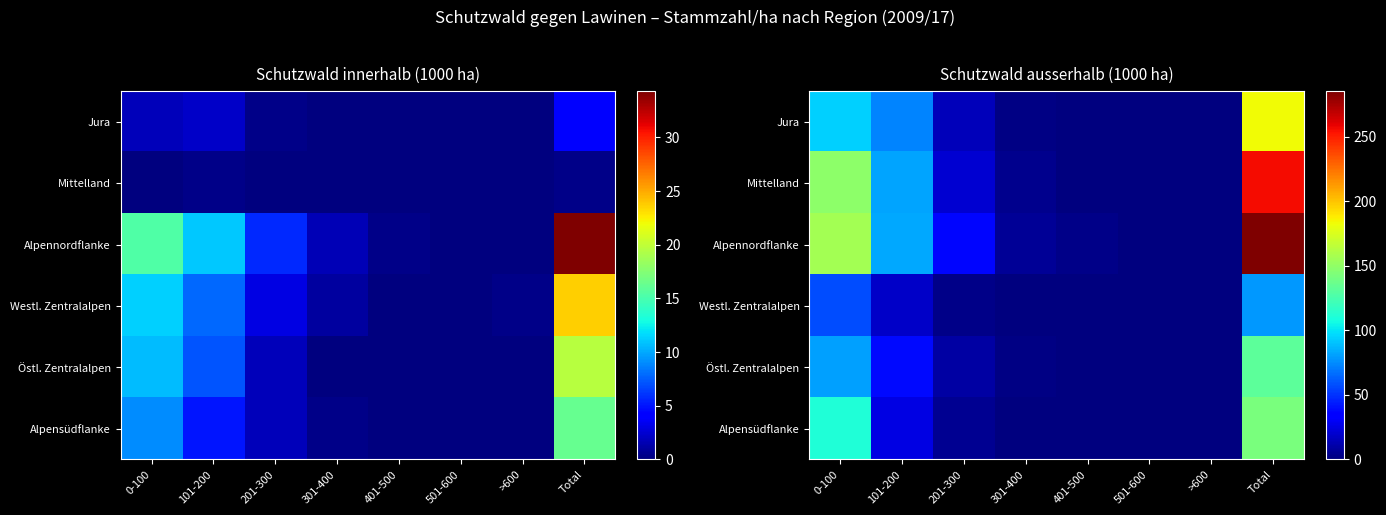

What is the sum of the Alpensüdflanke values at 201-300 and 501-600?

5.5